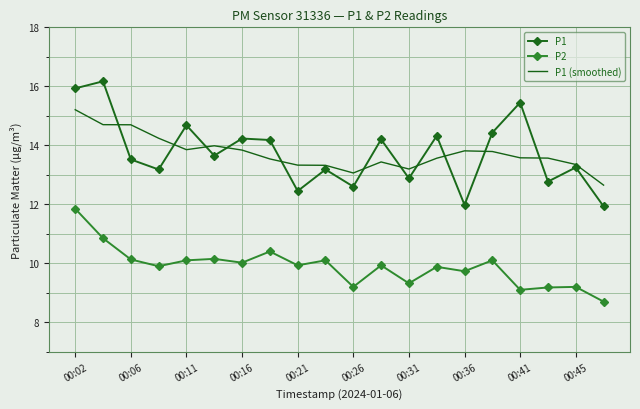

What is the sum of all P1 (smoothed) values?

274.7